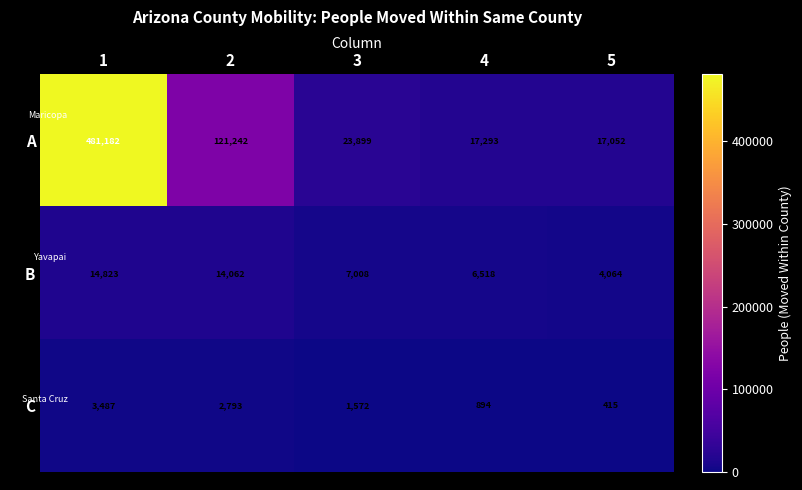

What is the difference between the second highest and minimum values in the A series?

104190